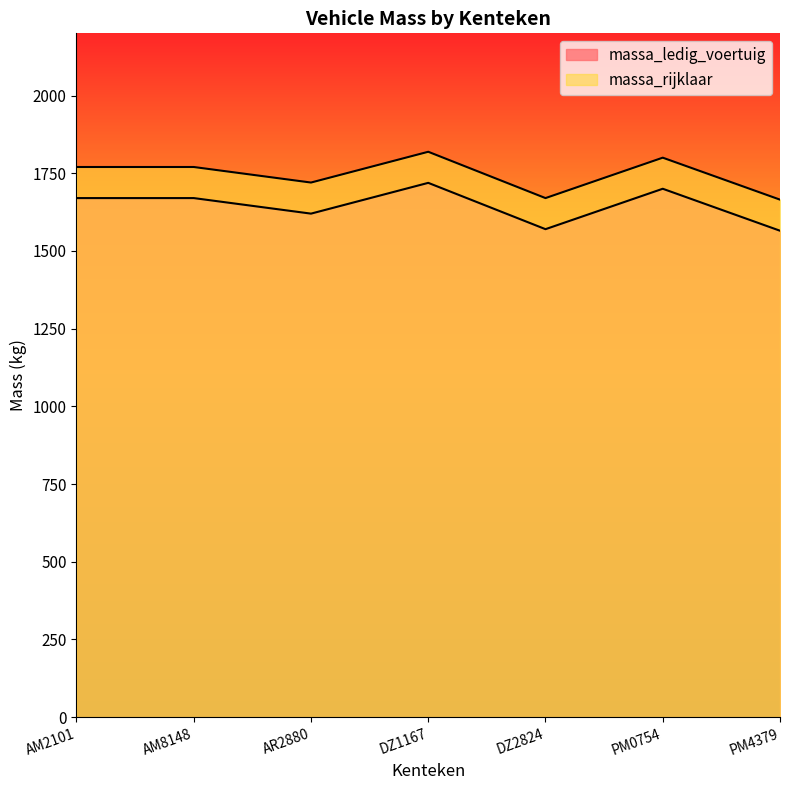

Read the massa_rijklaar value at PM0754, to the nearest 50.

1800